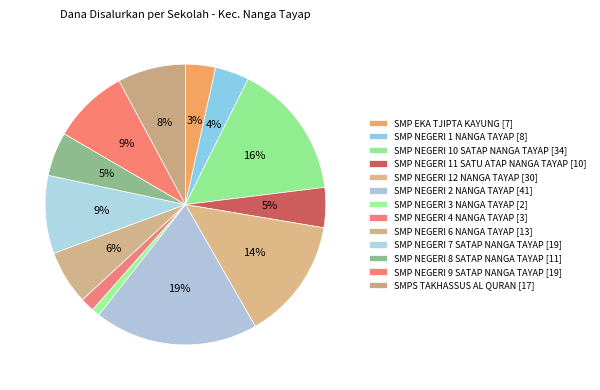

Is there any slice that represents more than half of the pie?

No